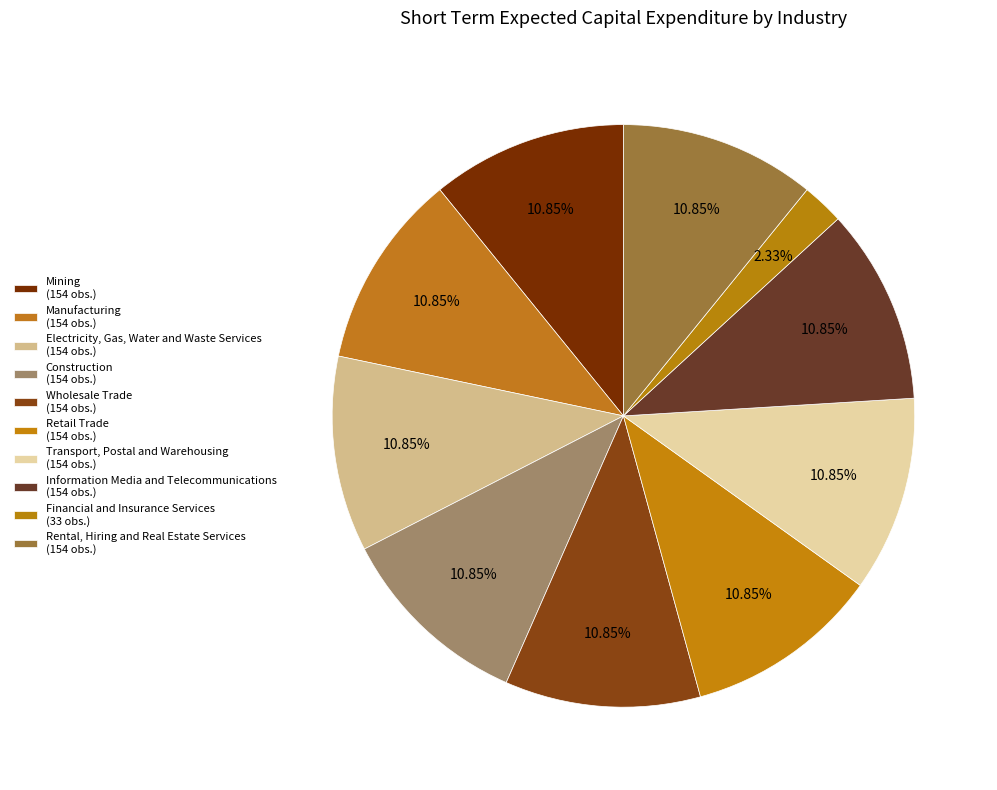

What is the largest slice in the pie chart?

Mining